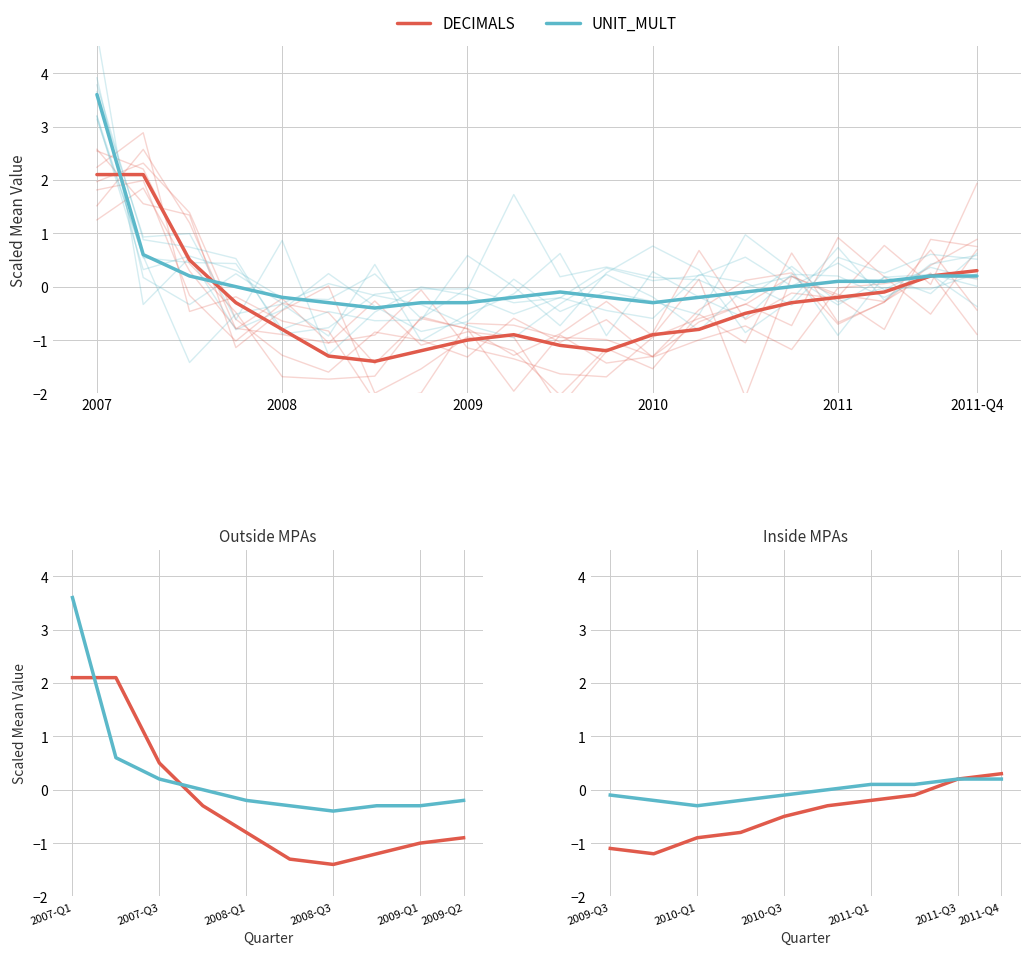

Is it true that UNIT_MULT equals -0.1 at 2010-Q3?

False